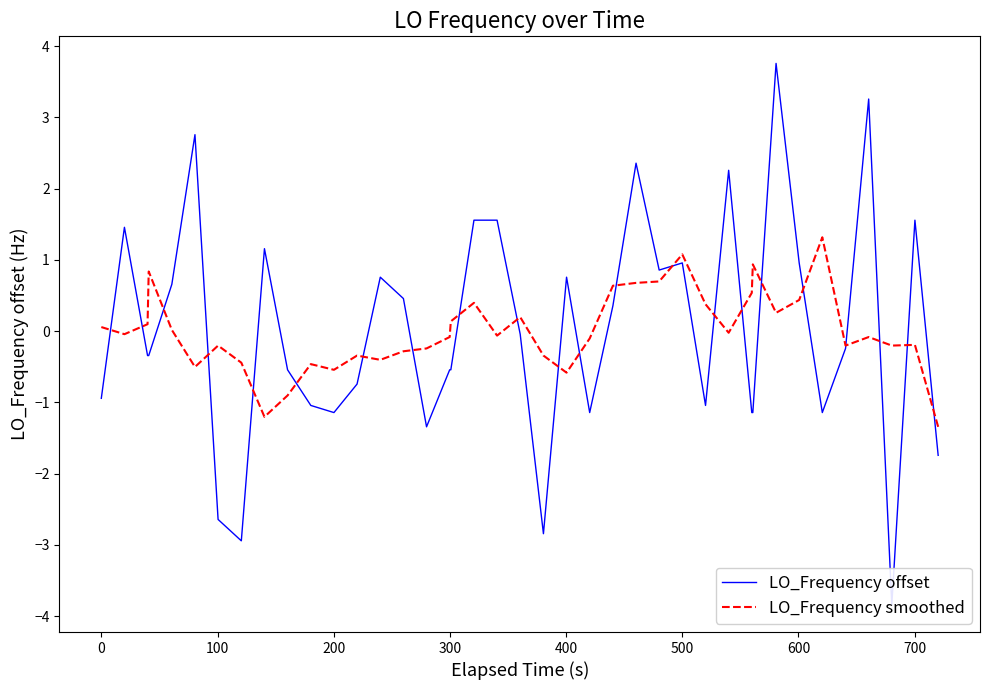

What is the value of the LO_Frequency smoothed point at the 33rd from the left?

0.3